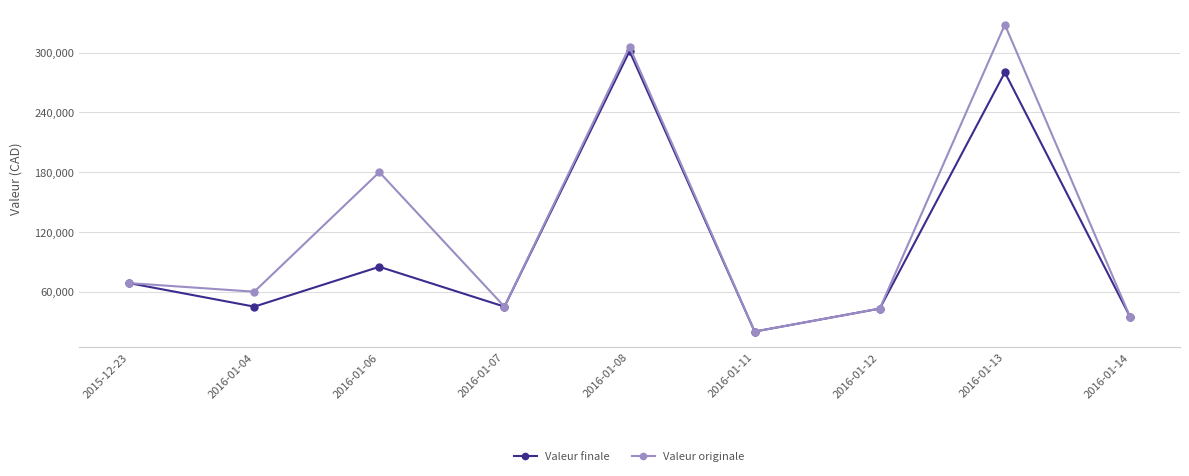

How many categories are shown in the chart?

9